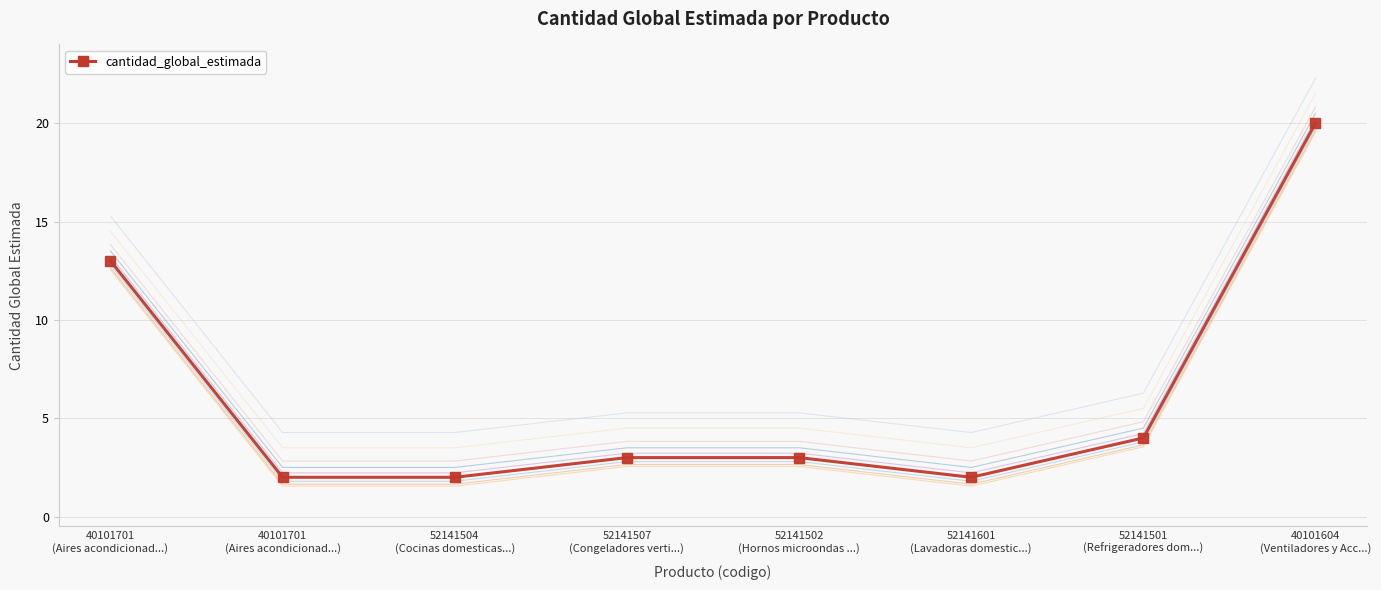

List the labels in order of value, smallest first.

40101701
(Aires acondicionad...), 52141504
(Cocinas domesticas...), 52141601
(Lavadoras domestic...), 52141507
(Congeladores verti...), 52141502
(Hornos microondas ...), 52141501
(Refrigeradores dom...), 40101701
(Aires acondicionad...), 40101604
(Ventiladores y Acc...)